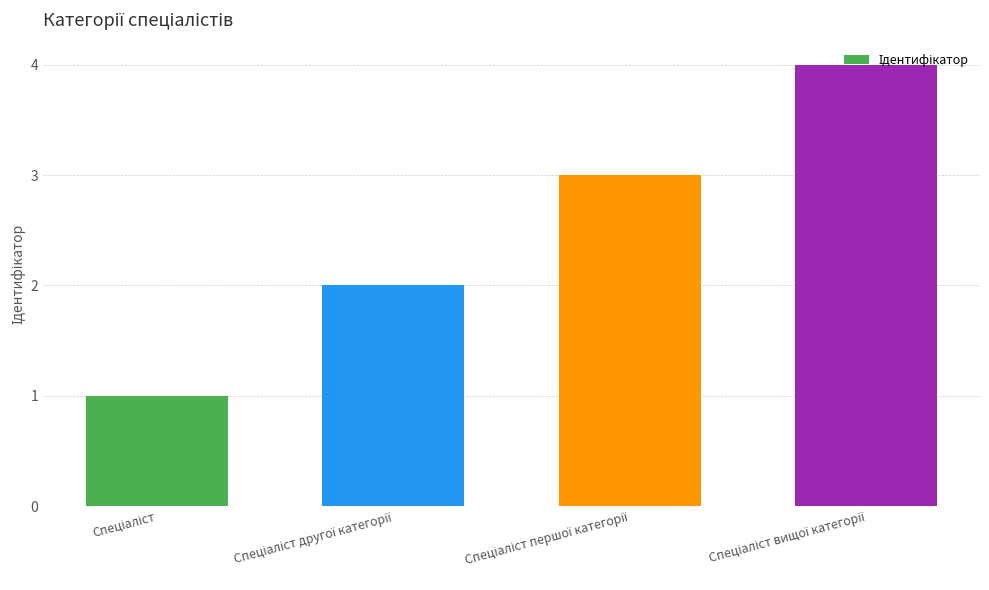

What is the greatest value displayed?

4